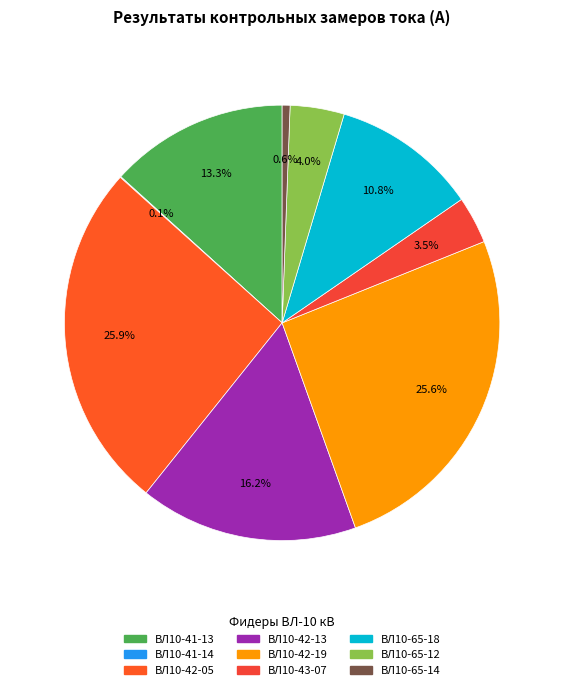

To the nearest percent, what portion does ВЛ10-42-05 represent?

26%